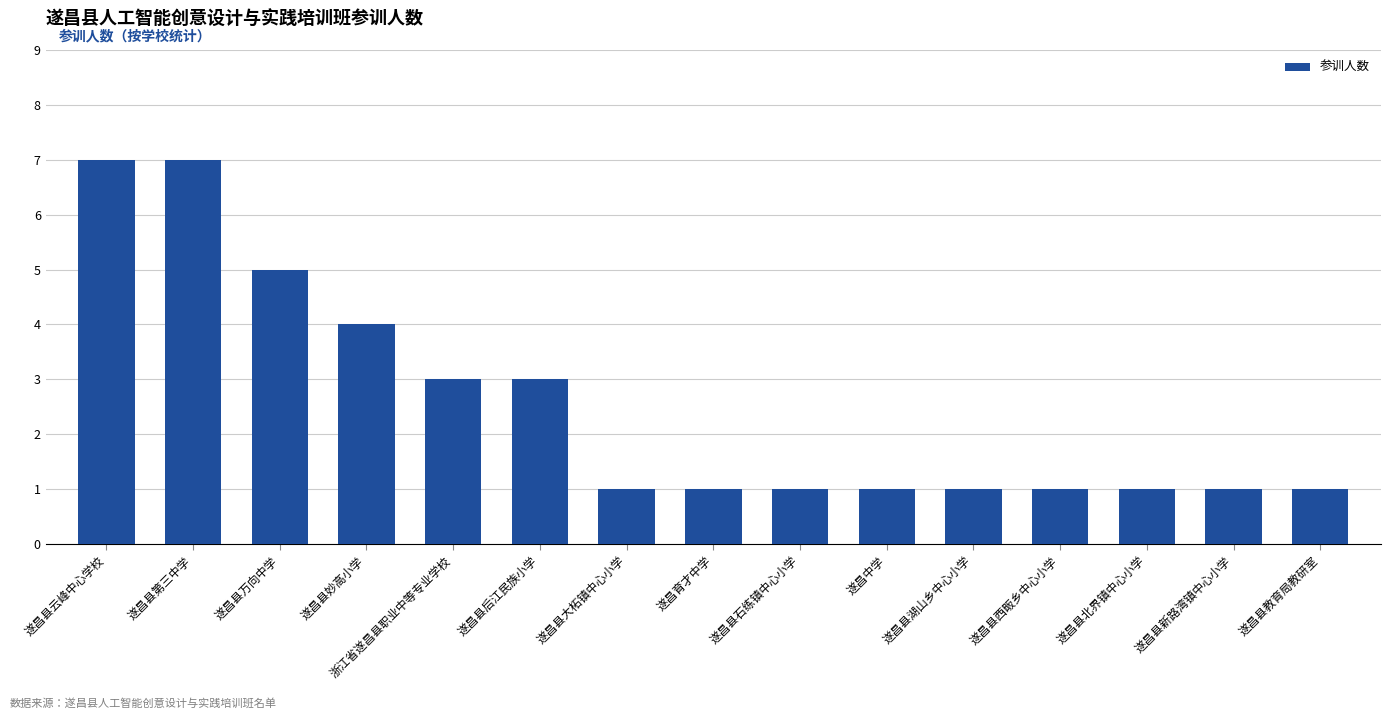

Is it true that the value at 遂昌县后江民族小学 is 3?

True